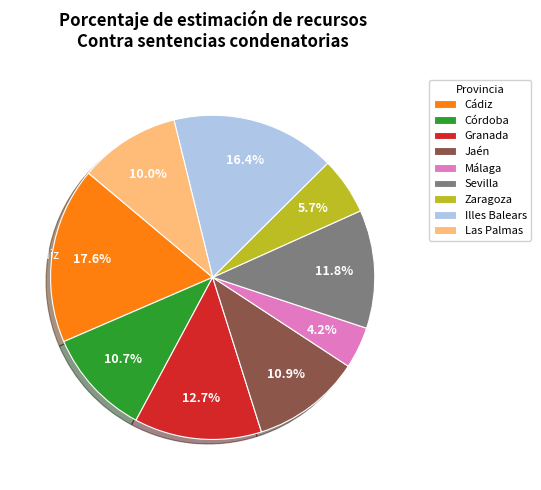

Approximately how many times larger is the value at Zaragoza compared to Las Palmas?

0.6